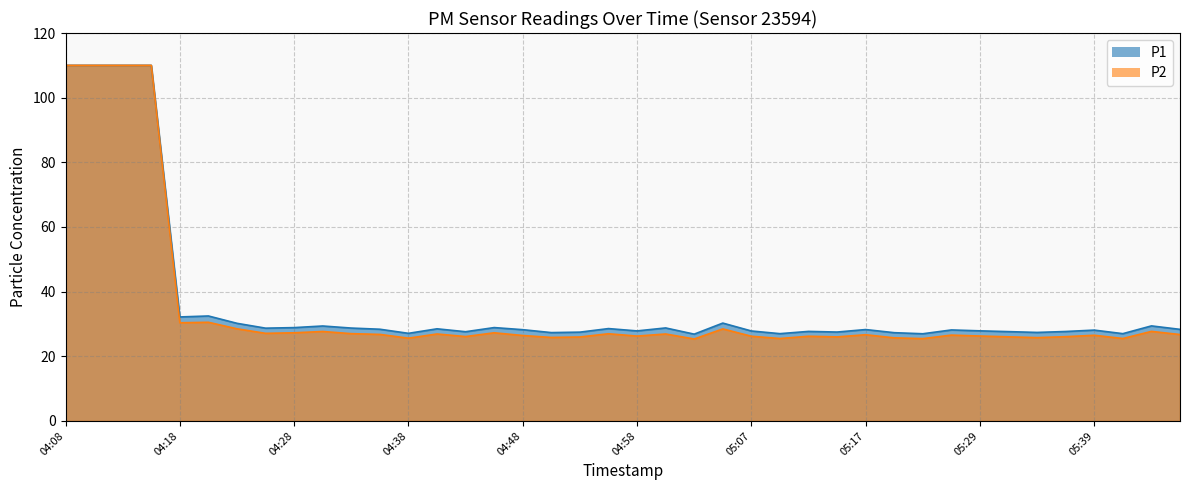

What is the difference between the second highest and minimum values in the P2 series?

83.2